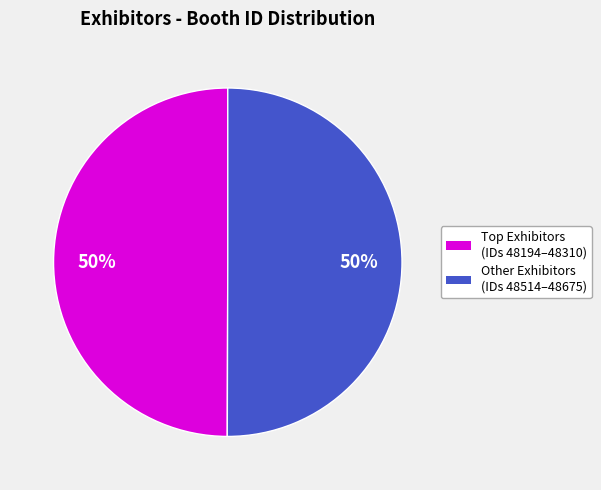

To the nearest percent, what is the average slice percentage?

50%